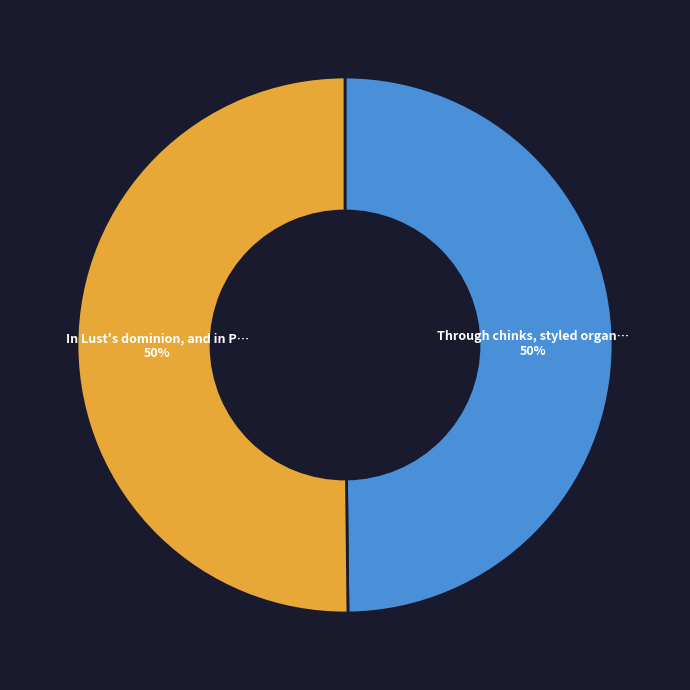

To the nearest percent, what is the average slice percentage?

50%